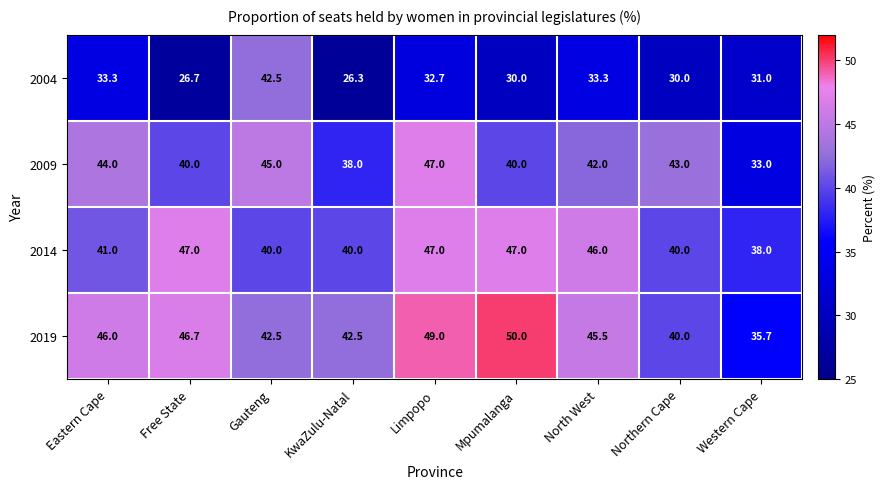

How many distinct data groups are displayed?

4